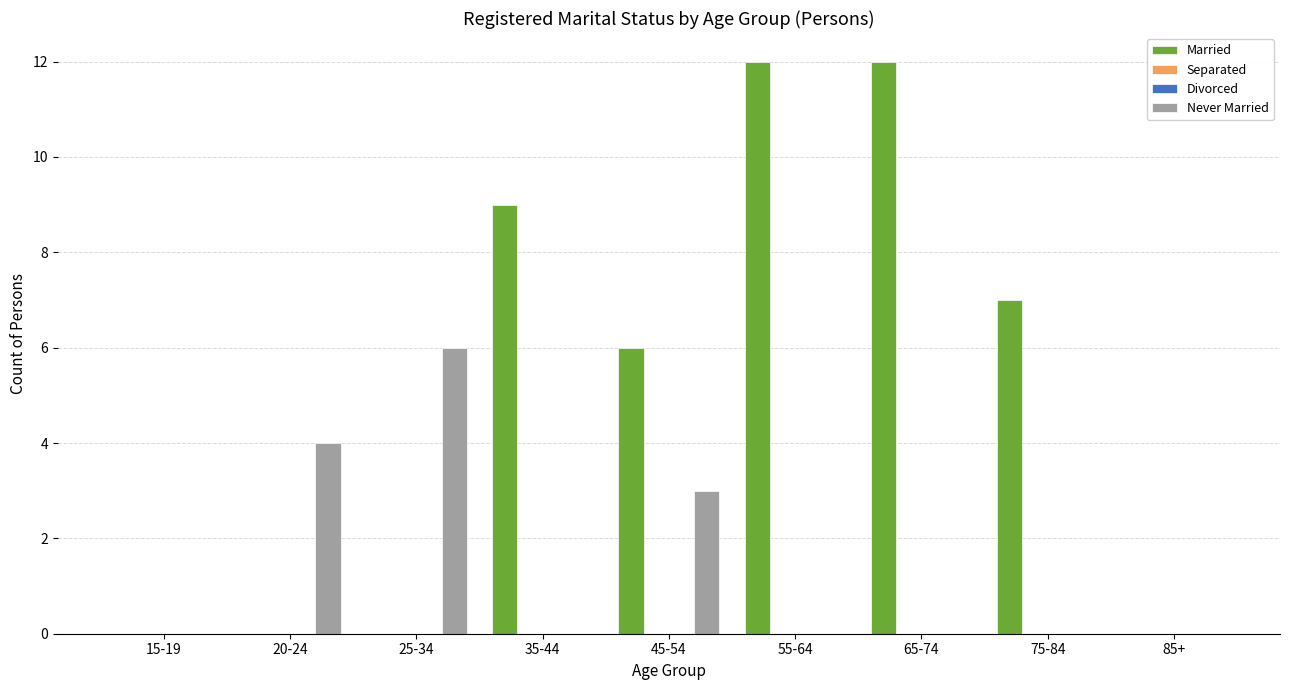

True or false: Never Married has a value of -2 at 55-64.

False